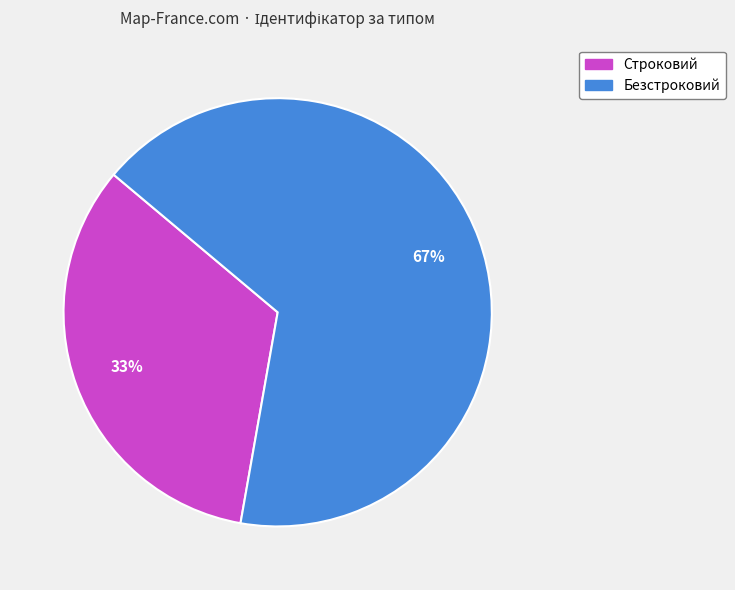

Which category accounts for the majority?

Безстроковий